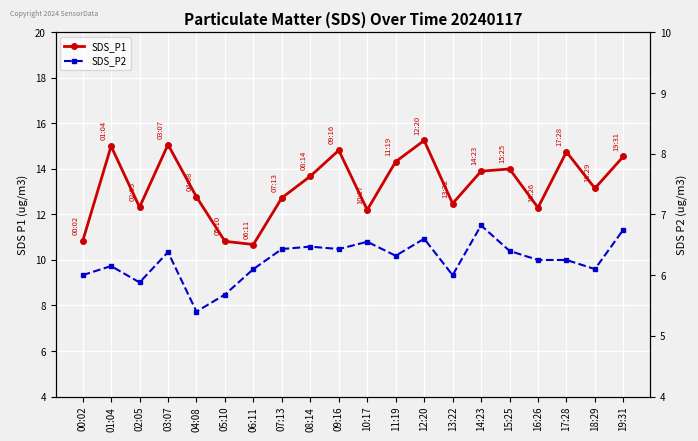

Which category has the lowest value in the SDS_P1 series?

06:11